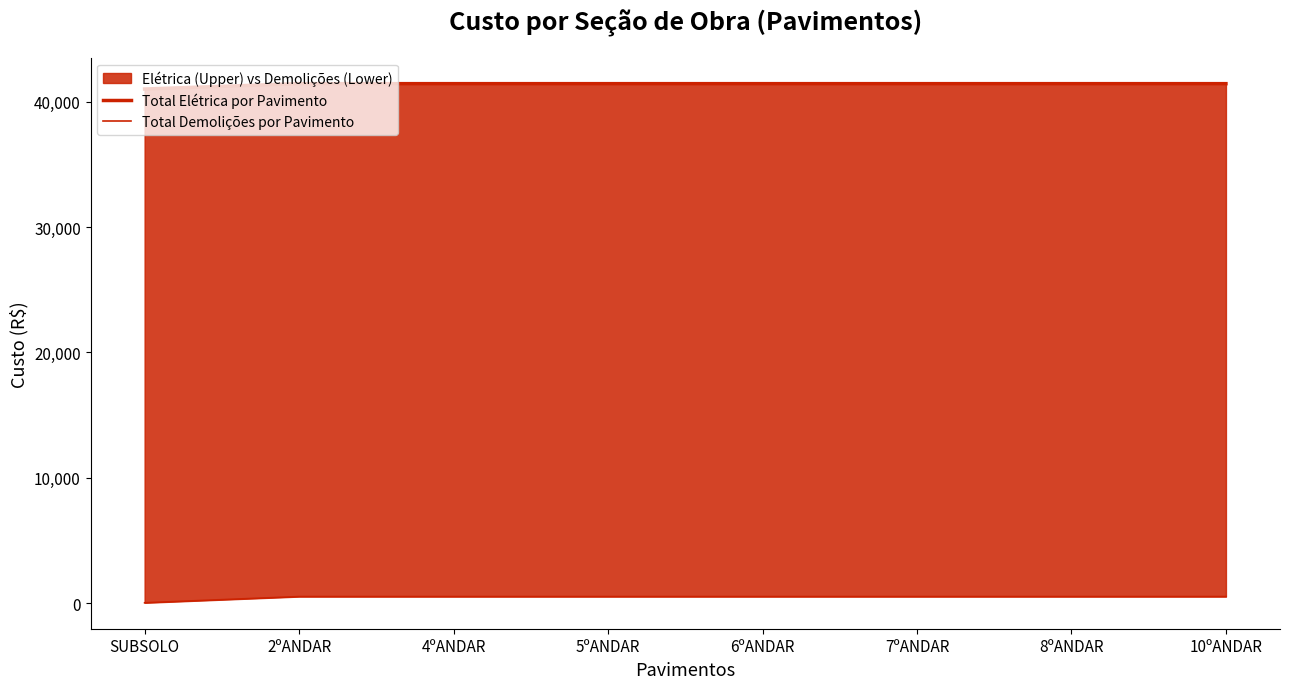

What is the label of the 6th point from the right?

4ºANDAR